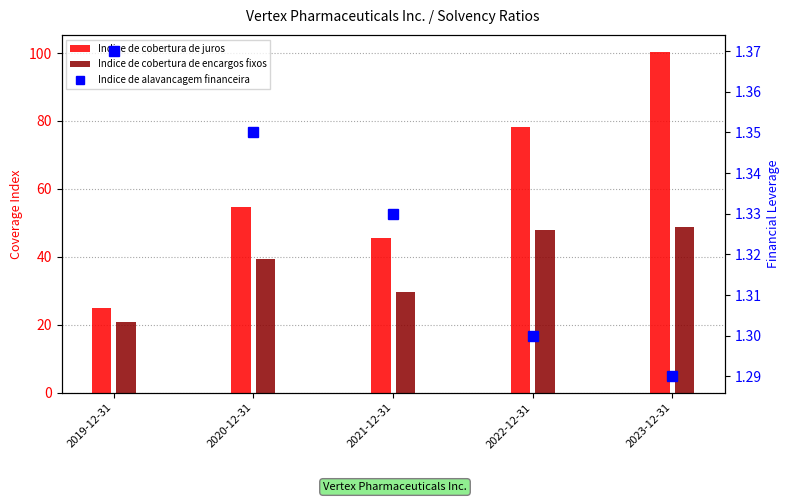

At which label is Indice de cobertura de encargos fixos closest to 34?

2021-12-31